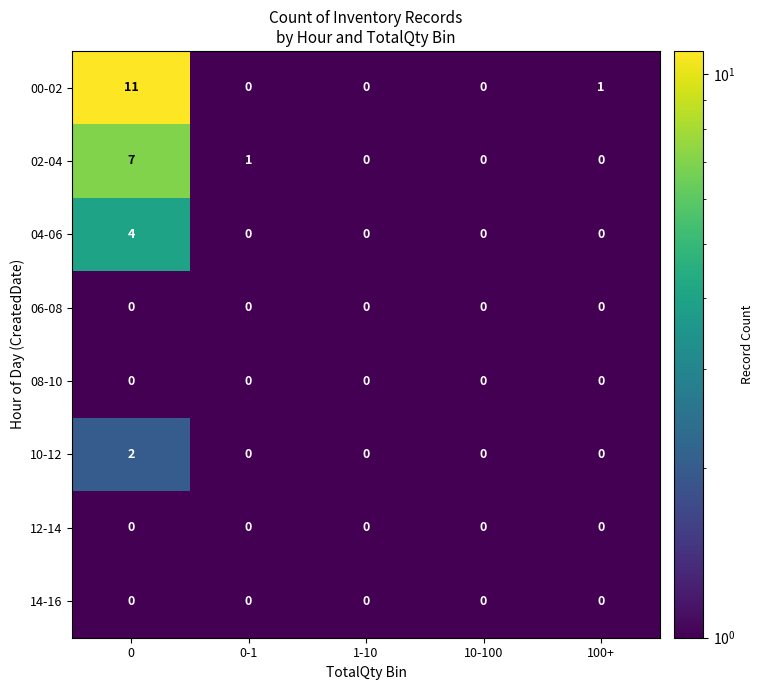

True or false: 02-04 has a value of 7 at 0.

True